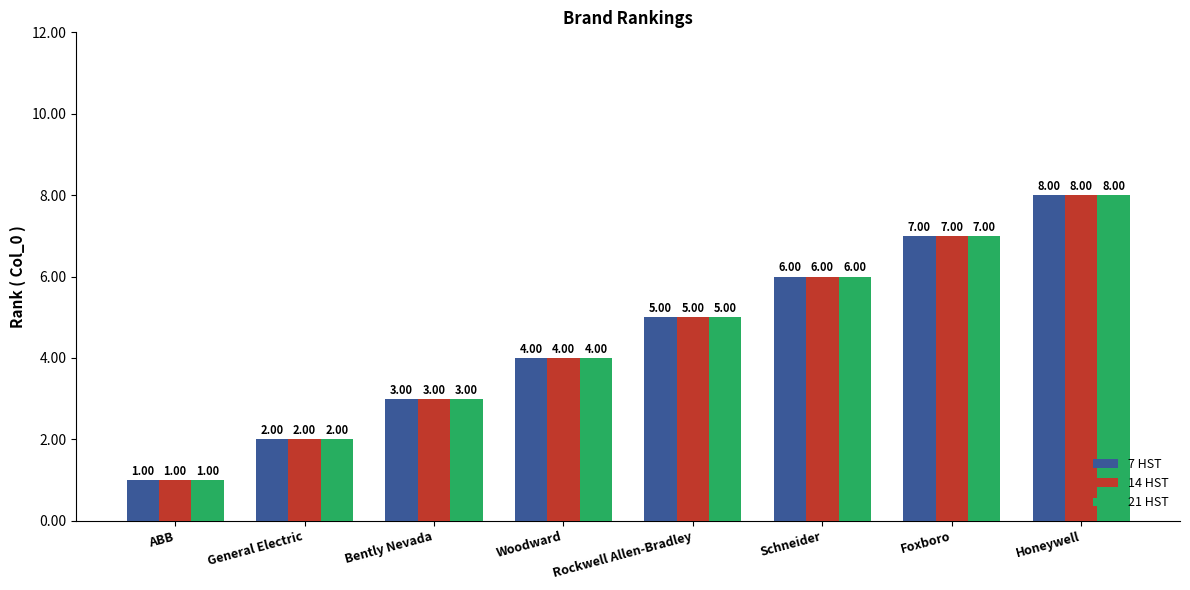

How many series are shown in this chart?

3